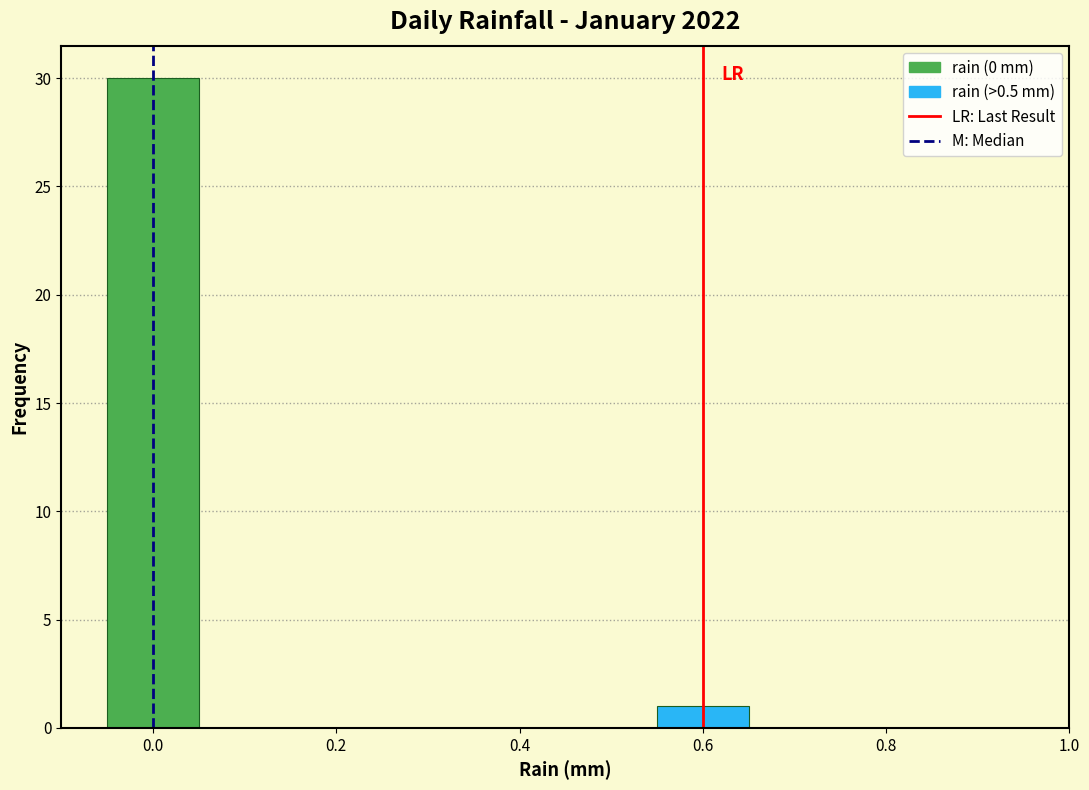

What is the height of the bar covering -0.05 to 0.05 on the x-axis? Neither the bar edges nor the heights are printed on the chart, so give them approximately, as read against the axes.

30